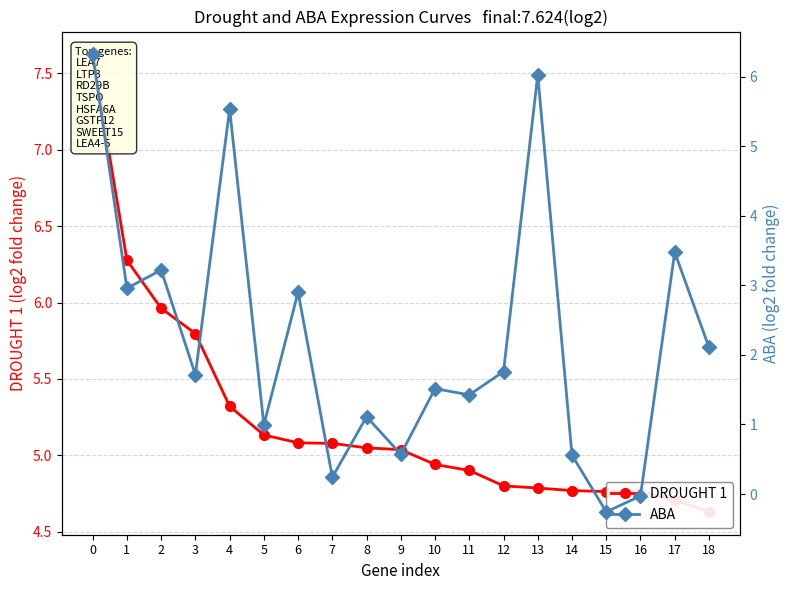

Reading left to right, transcribe all the data shown in this chart.

DROUGHT 1: 7.6	6.3	6.0	5.8	5.3	5.1	5.1	5.1	5.0	5.0	4.9	4.9	4.8	4.8	4.8	4.8	4.8	4.7	4.6
ABA: 6.3	3.0	3.2	1.7	5.5	1.0	2.9	0.2	1.1	0.6	1.5	1.4	1.8	6.0	0.6	-0.3	-0.0	3.5	2.1